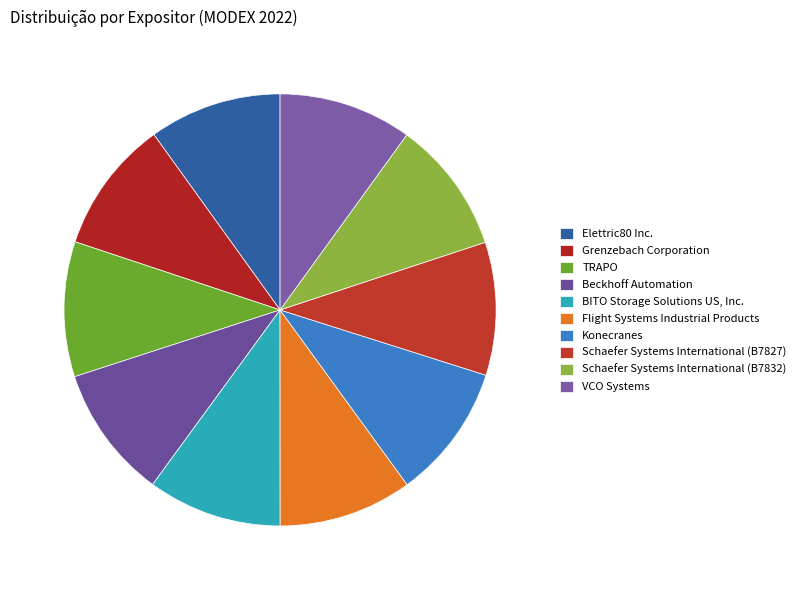

Approximately how many times larger is the value at TRAPO compared to BITO Storage Solutions US, Inc.?

1.0